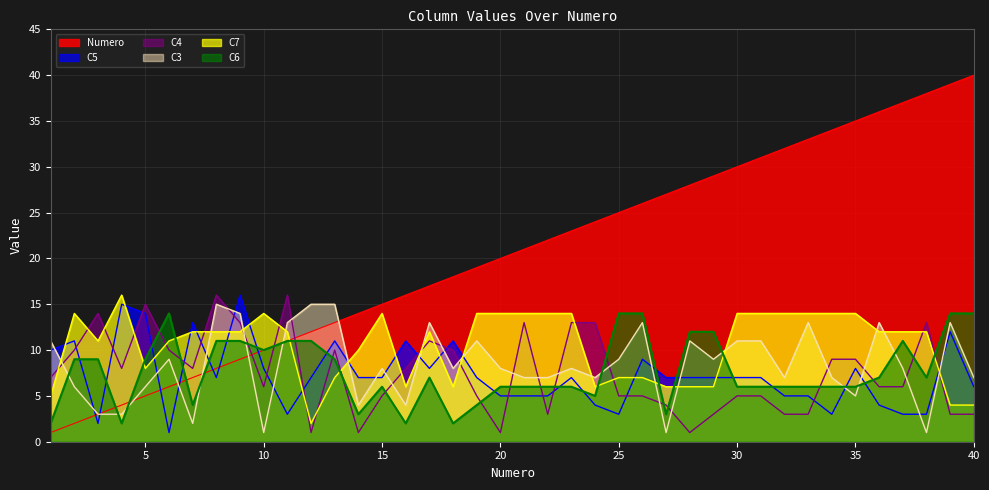

What is the difference between the maximum and second lowest values in the Numero series?

38